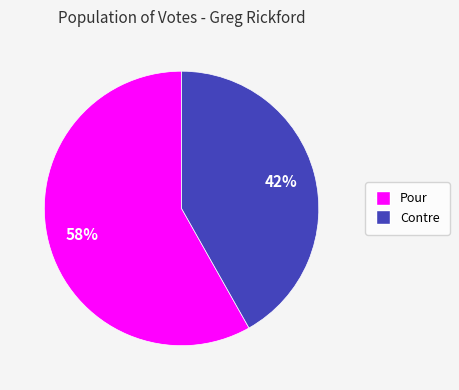

Does Pour account for over 50% of the chart?

Yes